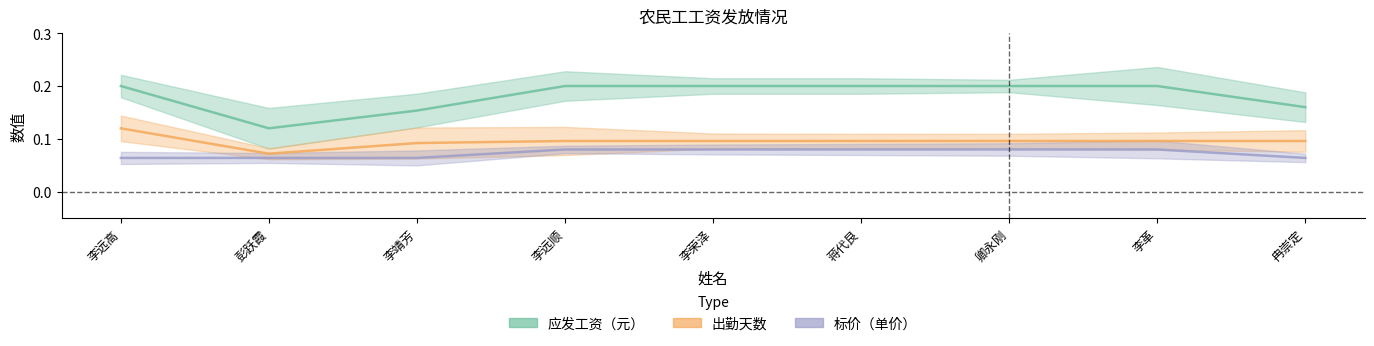

What is the label of the 1st point from the right?

冉崇定